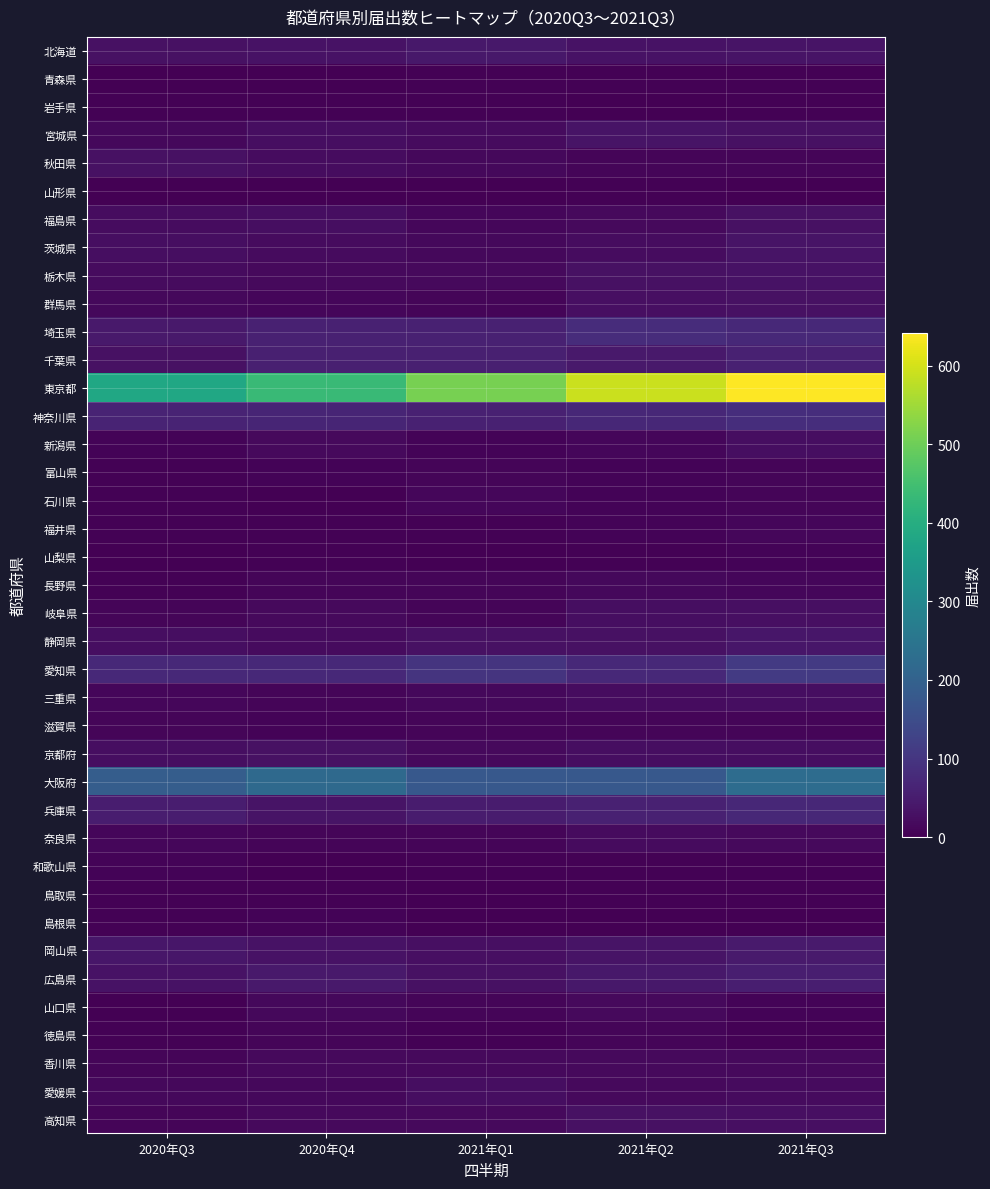

Between 2020年Q3 and 2021年Q1, which series saw the biggest shift?

東京都